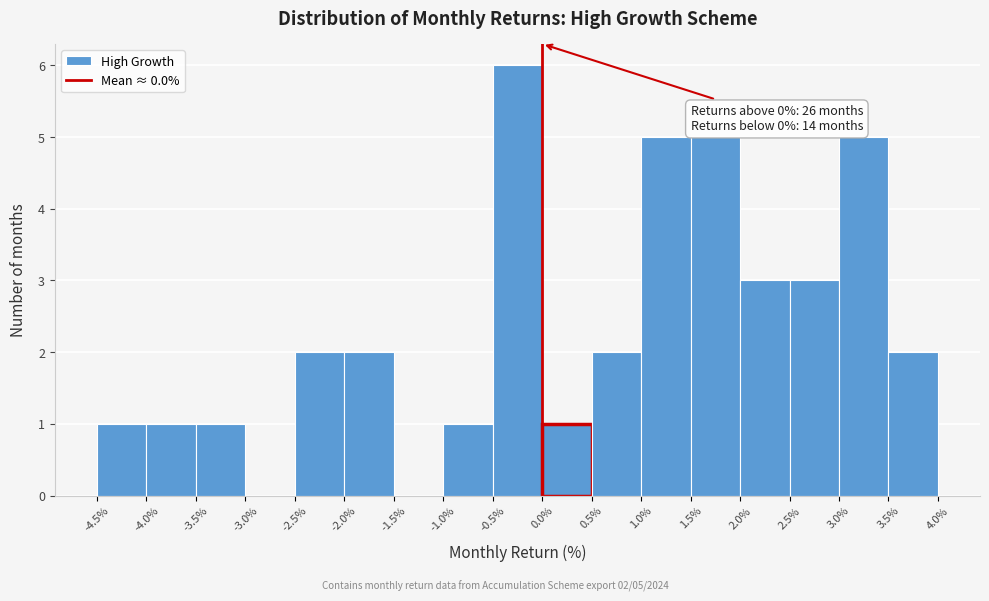

Over which range of the x-axis is the bar tallest?

-0.5% to 0.0%